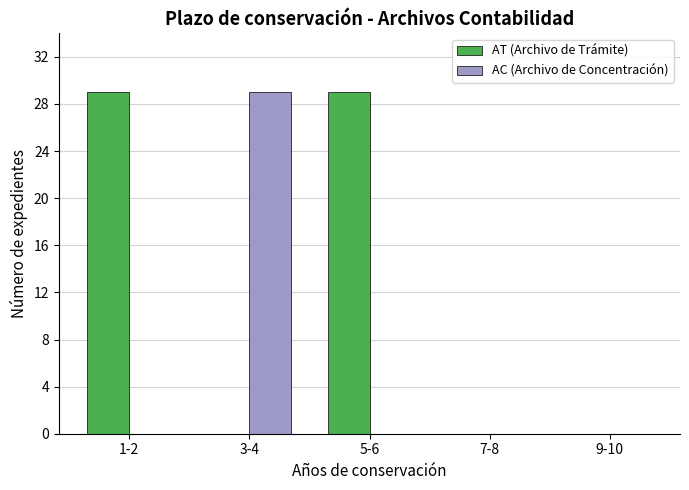

Reading left to right, transcribe all the data shown in this chart.

AT (Archivo de Trámite): 1-2=29	3-4=0	5-6=29	7-8=0	9-10=0
AC (Archivo de Concentración): 1-2=0	3-4=29	5-6=0	7-8=0	9-10=0